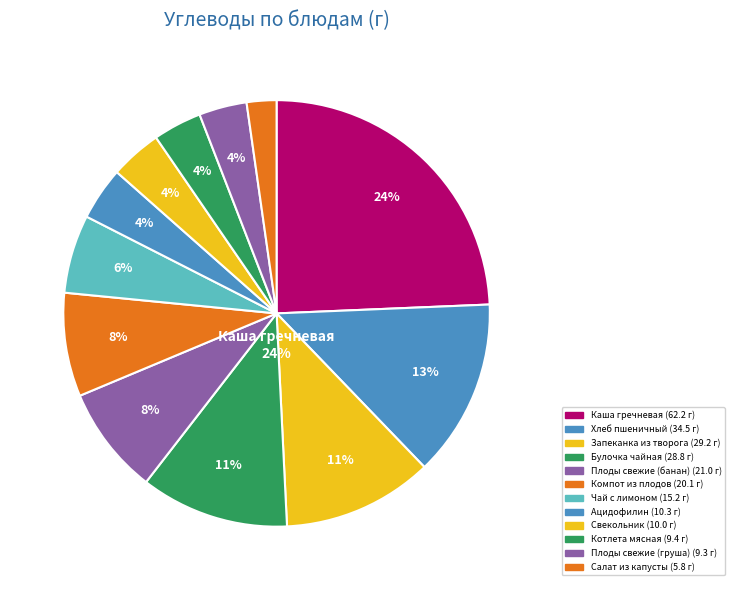

True or false: Котлета мясная, соус томатный accounts for 4% of the total.

True